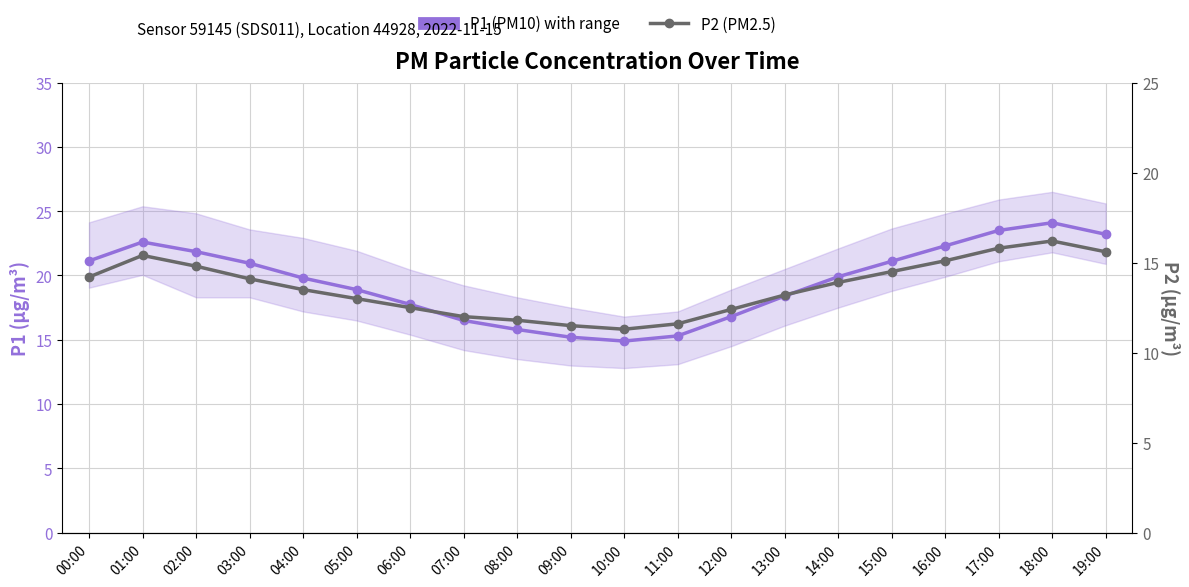

What is the value of the P1 (PM10) point at the 5th from the left?

19.8